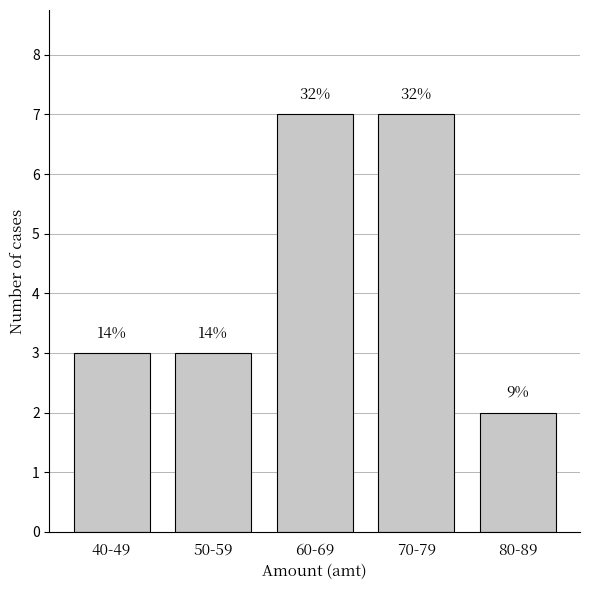

How many bars are there in total?

5